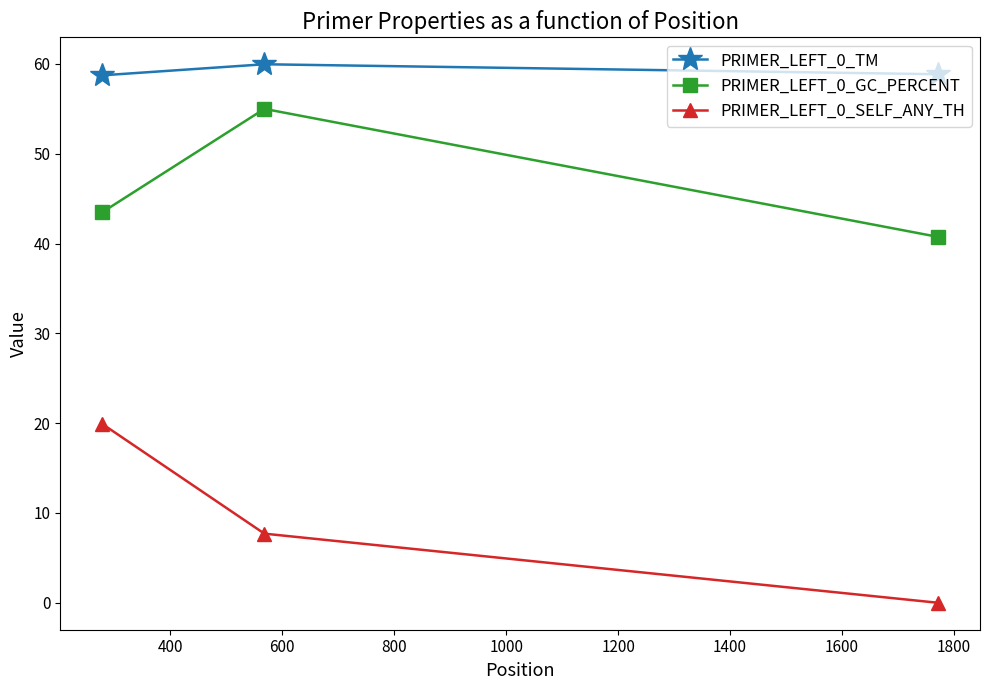

Is this an area chart (filled region under the line)?

No